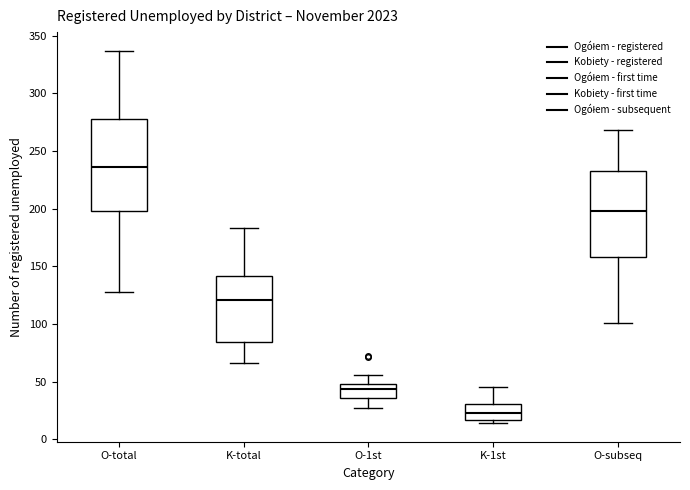

Which box is the tallest, from its lower edge to its upper edge?

O-total